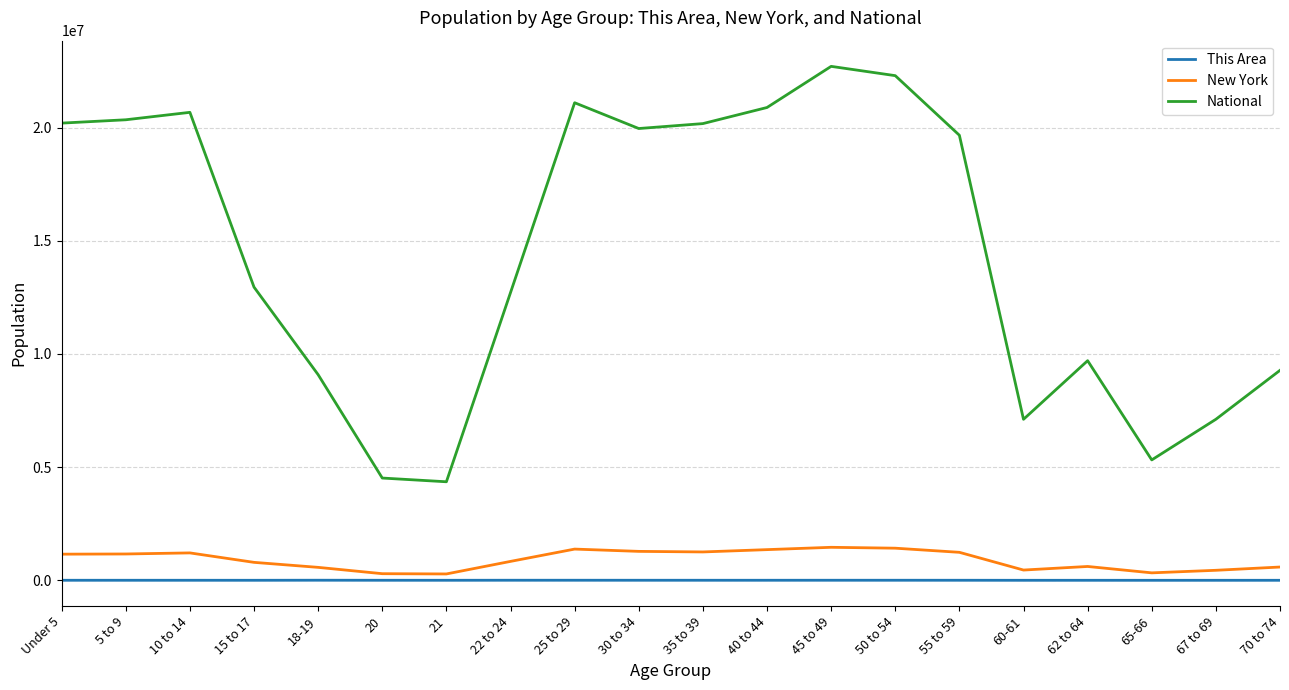

At 55 to 59, list the series in order from largest to smallest.

National, New York, This Area